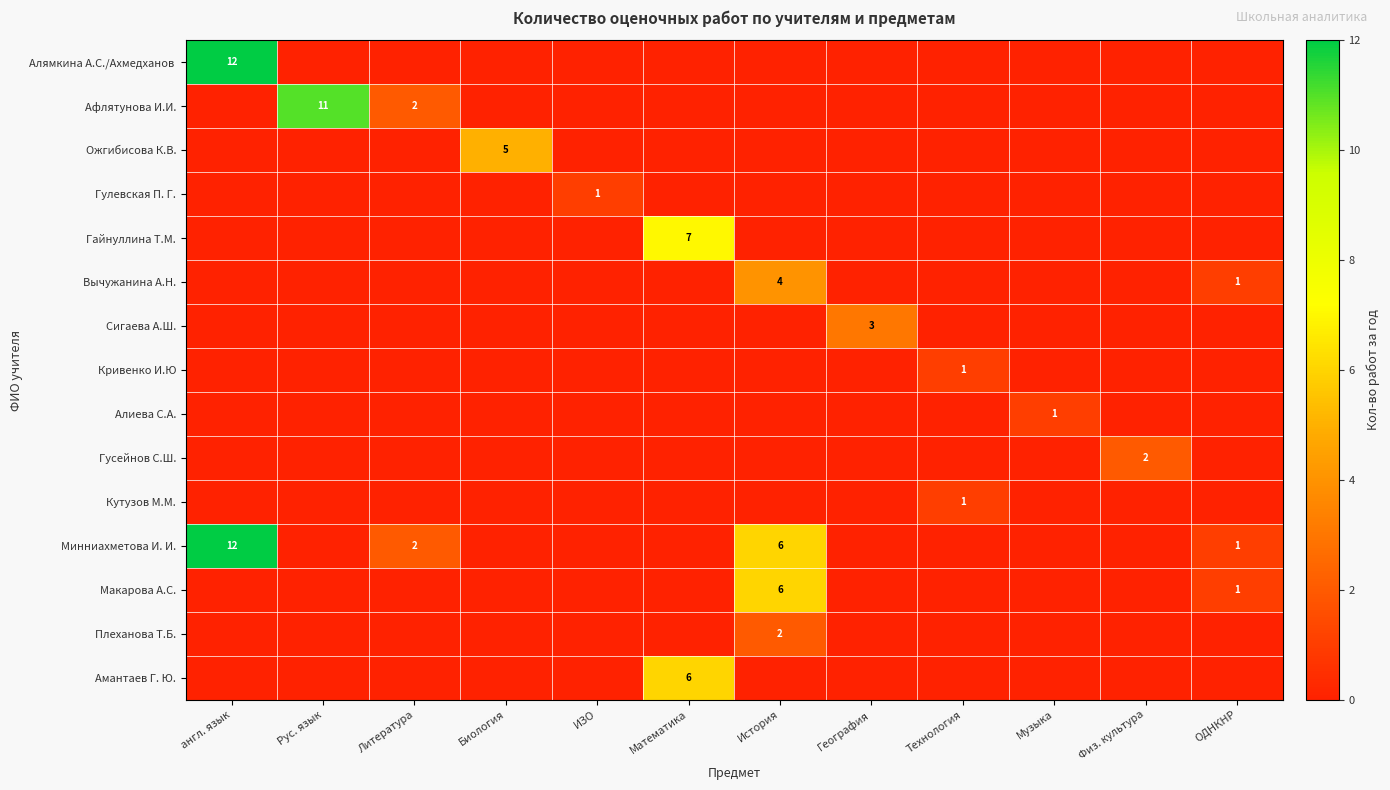

Is it true that Плеханова Т.Б. equals -1 at Математика?

False